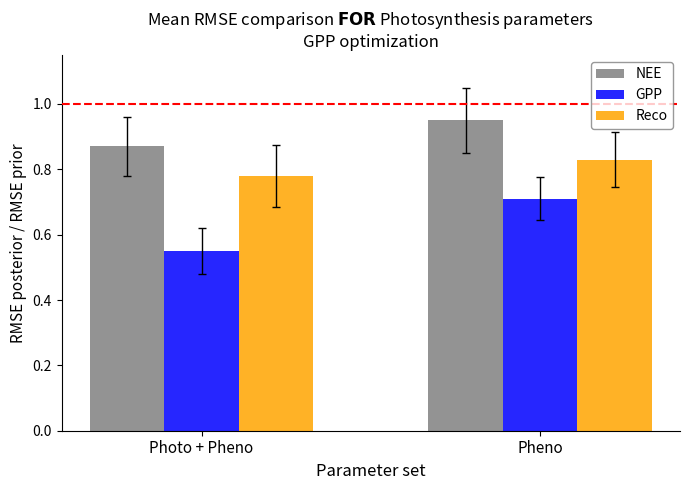

What is the sum of all NEE values?

1.8